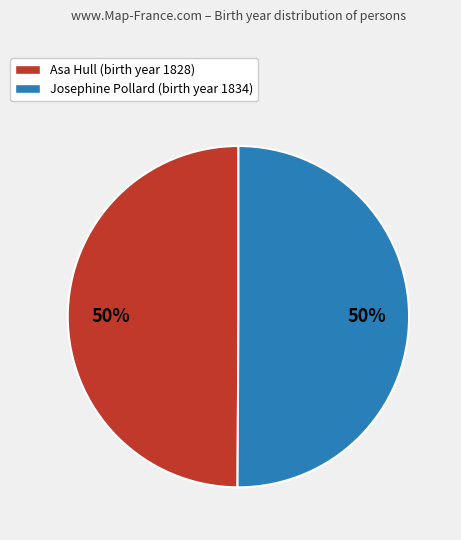

Do Asa Hull (birth year 1828) and Josephine Pollard (birth year 1834) together represent more than half of the pie?

Yes